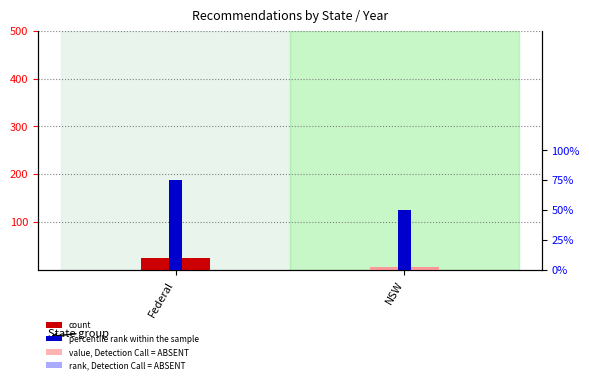

Is the value of percentile rank within the sample at NSW greater than the value of count at NSW?

No